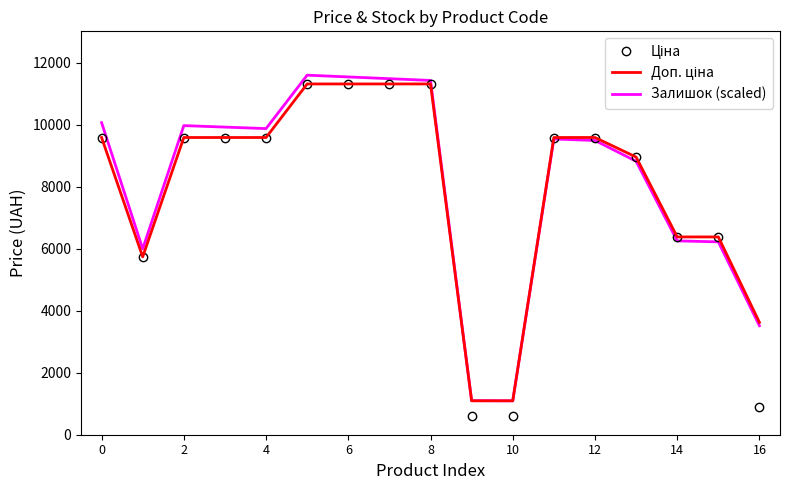

What is the highest value of the Залишок (scaled) series?

11595.3